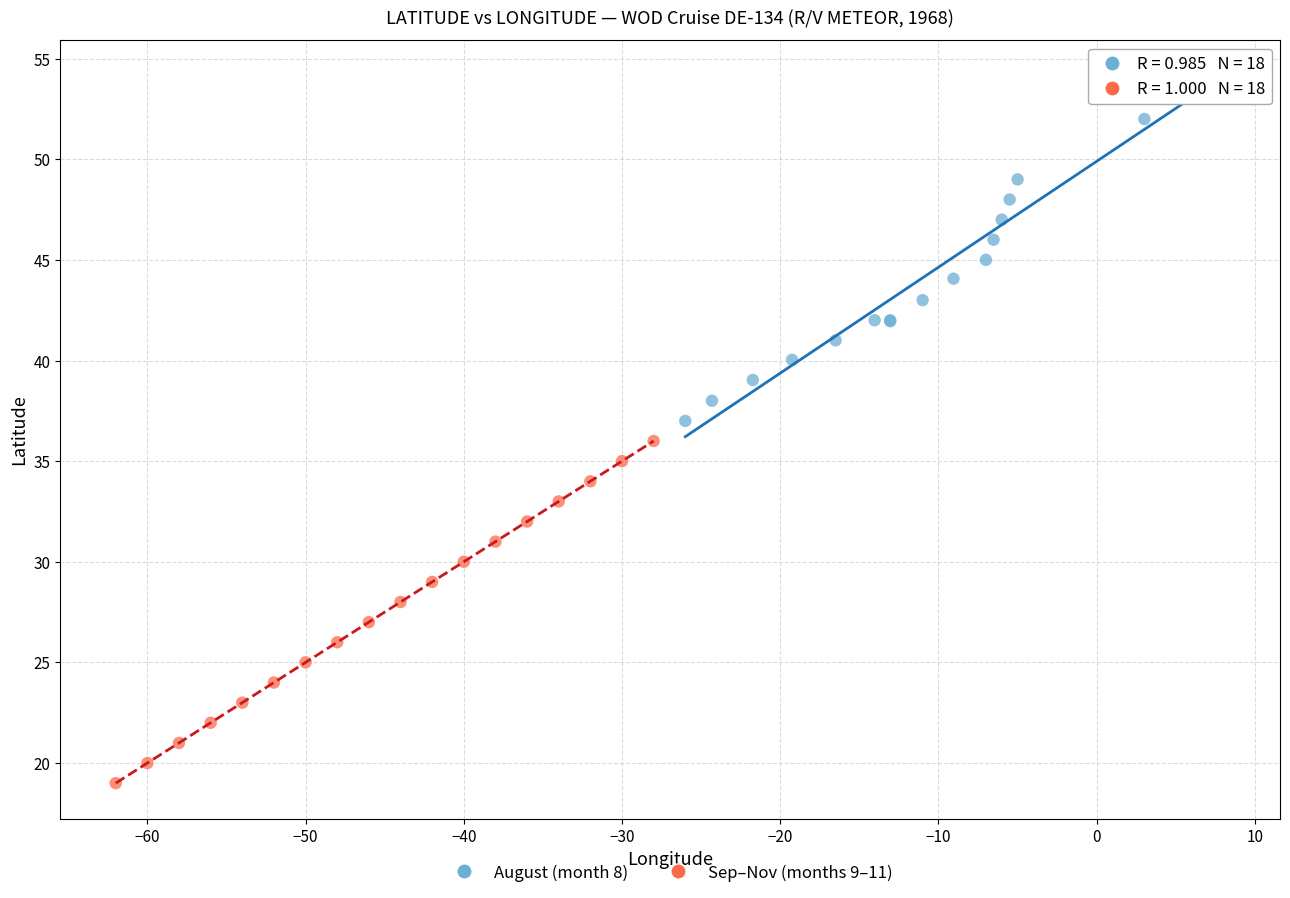

Which series contains the highest Y value?

August (month 8)